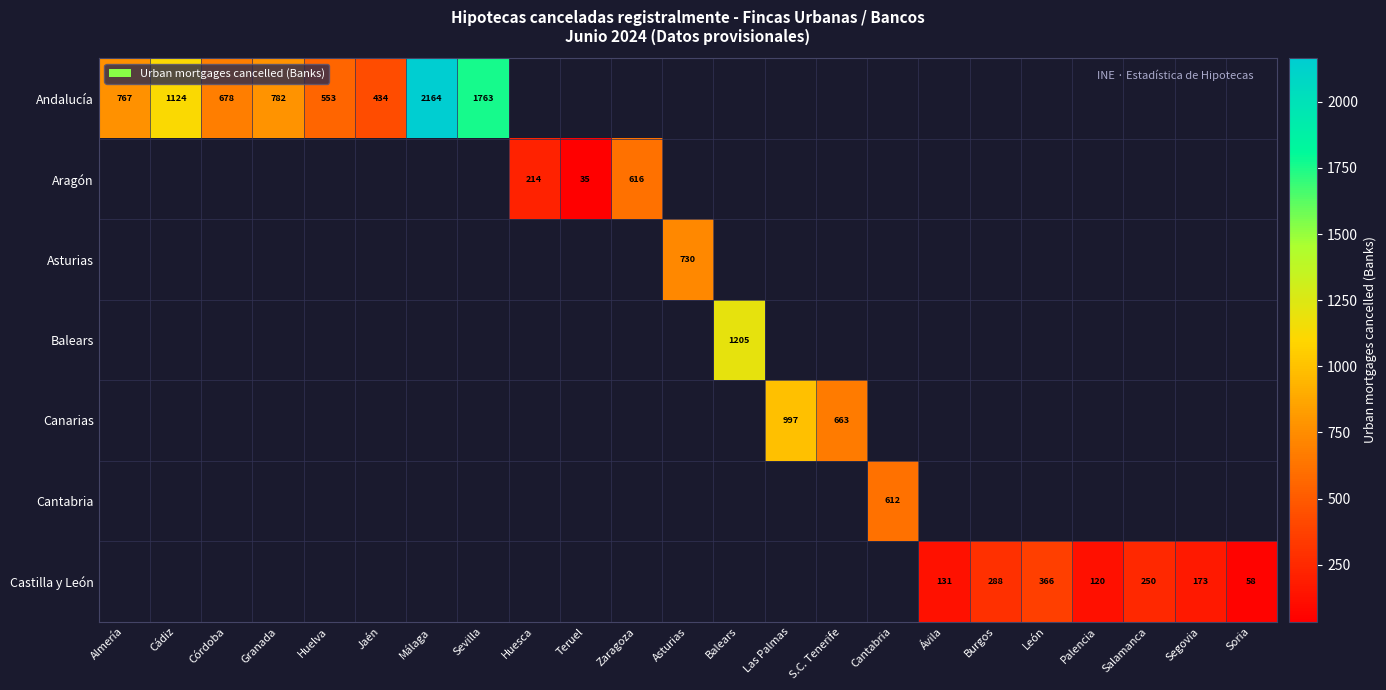

The value of Cantabria at Cantabria is 612. True or false?

True